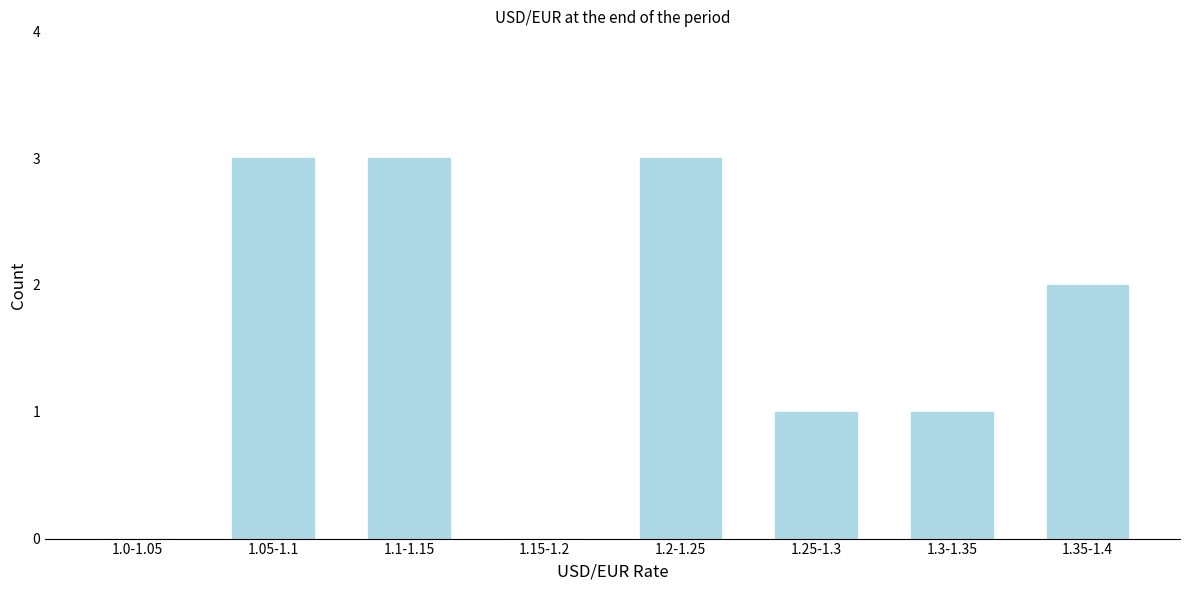

Reading left to right, what are all the values shown in this chart?

1.0-1.05=0	1.05-1.1=3	1.1-1.15=3	1.15-1.2=0	1.2-1.25=3	1.25-1.3=1	1.3-1.35=1	1.35-1.4=2